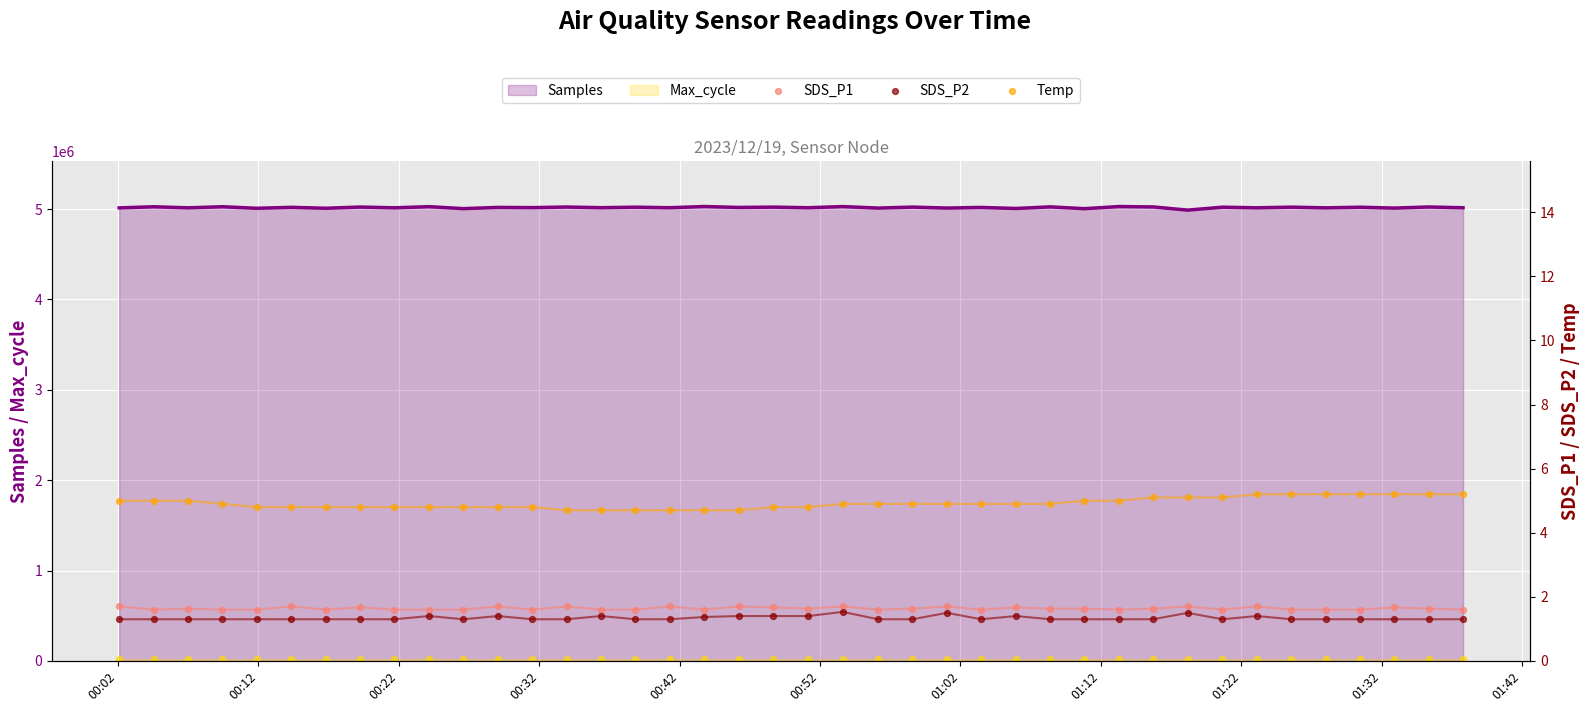

What is the minimum value for Samples?

4988160